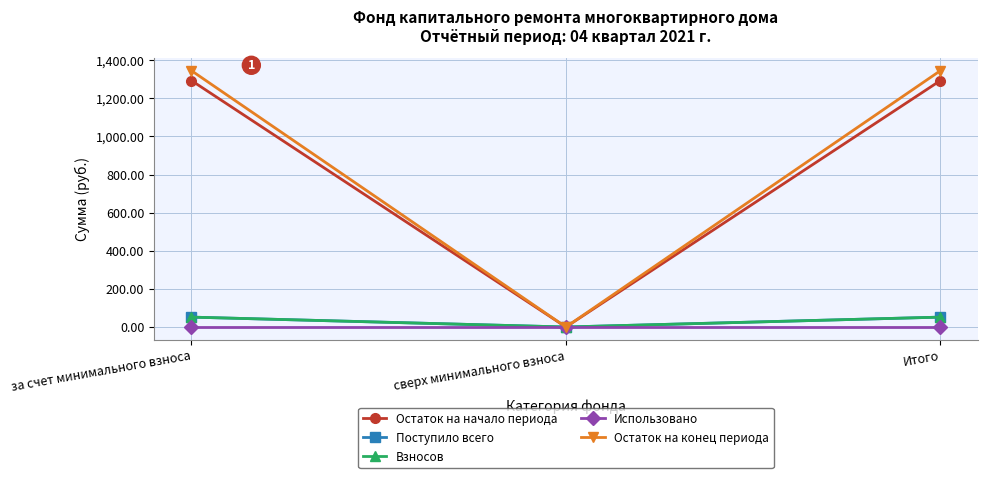

Rank the series at за счет минимального взноса from lowest to highest value.

Использовано, Поступило всего, Взносов, Остаток на начало периода, Остаток на конец периода